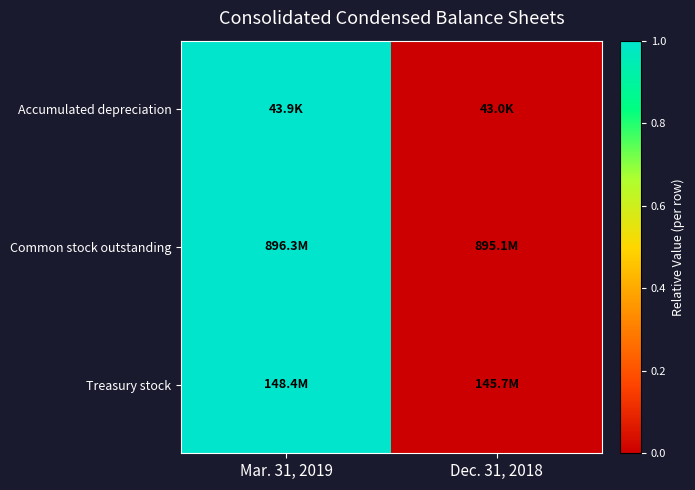

Reading left to right, list all the values displayed in this chart.

Accumulated depreciation: Mar. 31, 2019=1	Dec. 31, 2018=0
Common stock outstanding: Mar. 31, 2019=1	Dec. 31, 2018=0
Treasury stock: Mar. 31, 2019=1	Dec. 31, 2018=0